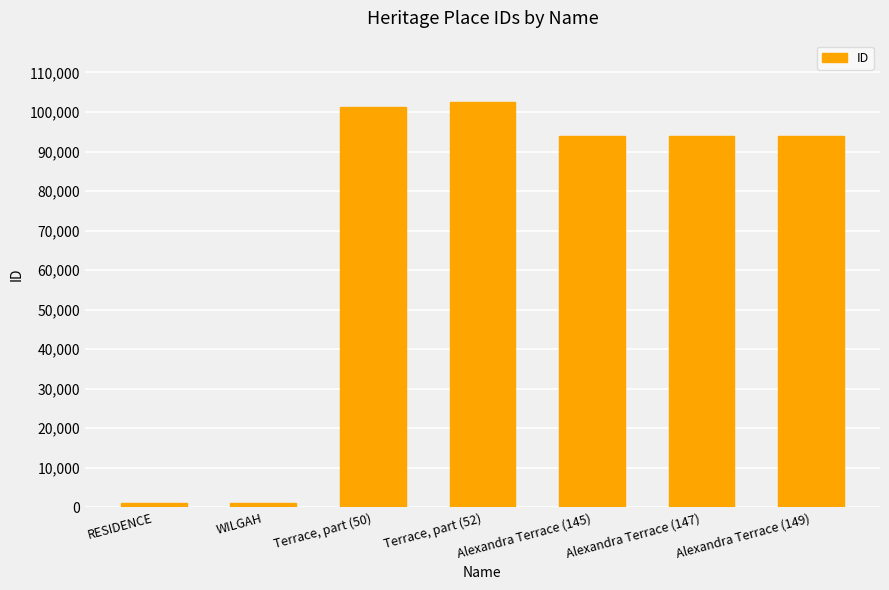

The value at Alexandra Terrace (147) is 94050. True or false?

True